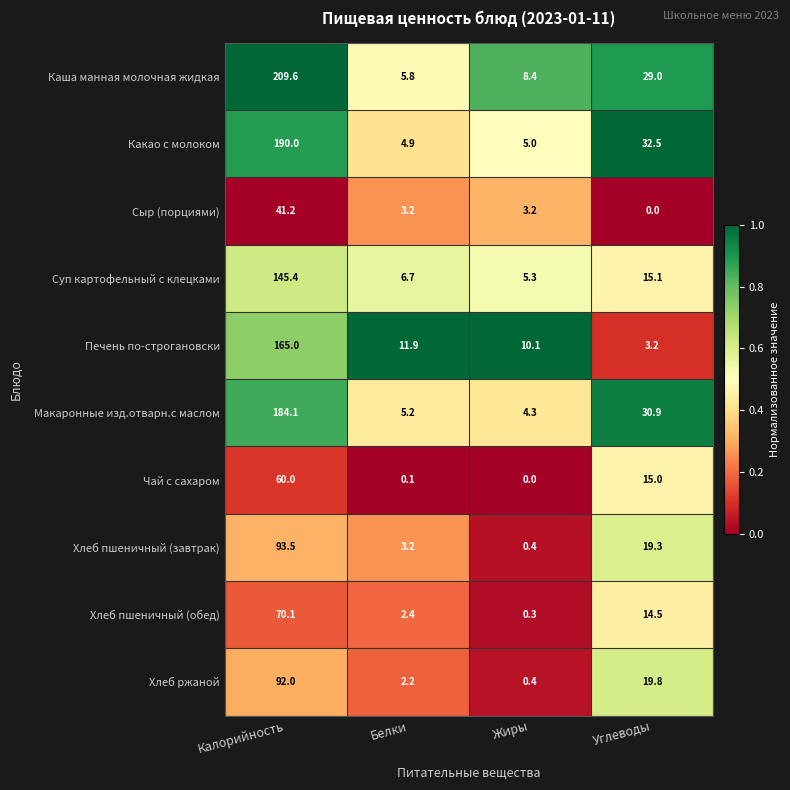

What is the difference between the second highest and second lowest values in the Какао с молоком series?

27.5